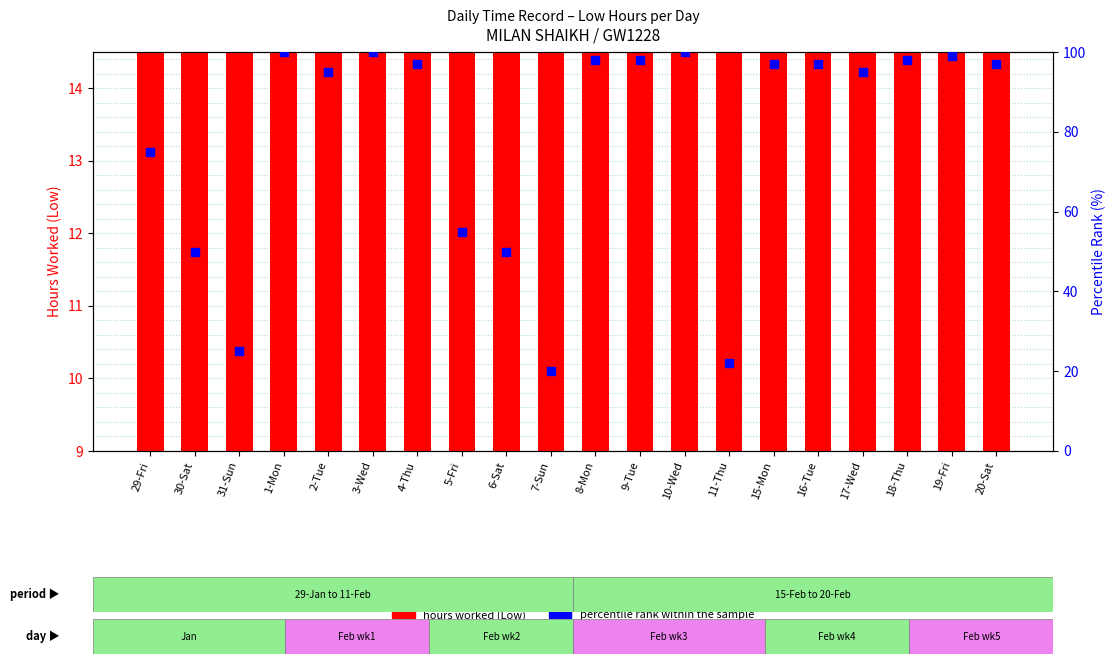

Is the value of percentile rank within the sample at 17-Wed greater than the value of hours worked (Low) at 29-Fri?

Yes